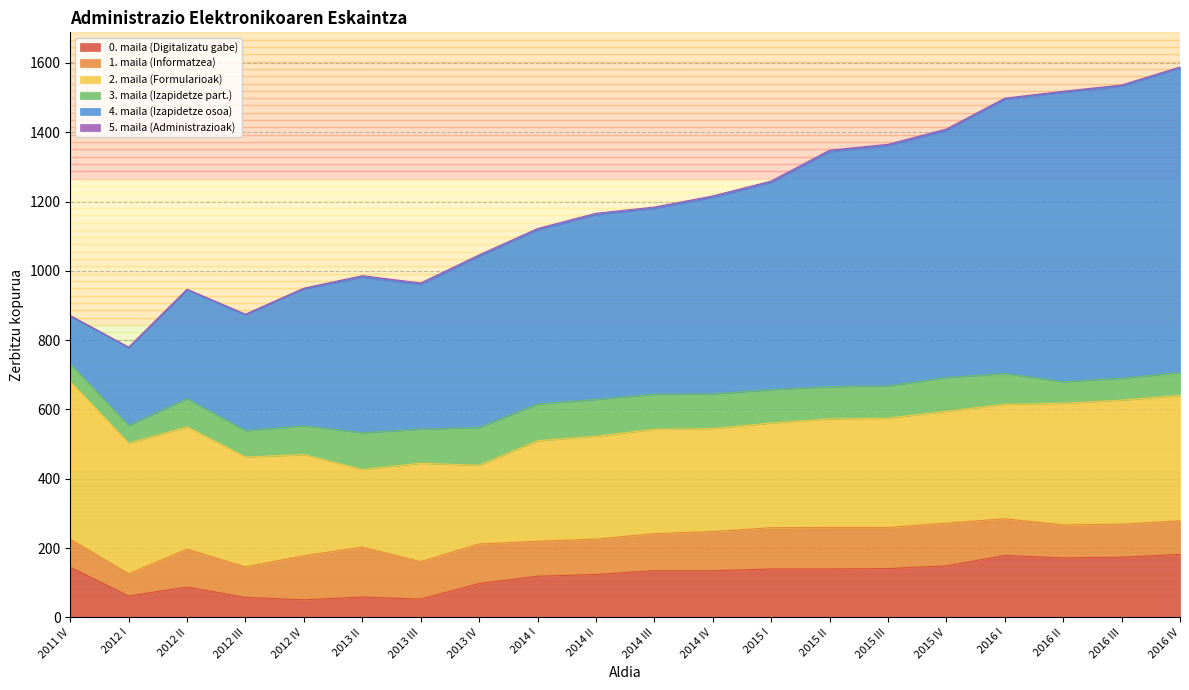

True or false: 2. maila (Formularioak) and 1. maila (Informatzea) cross at least once.

False